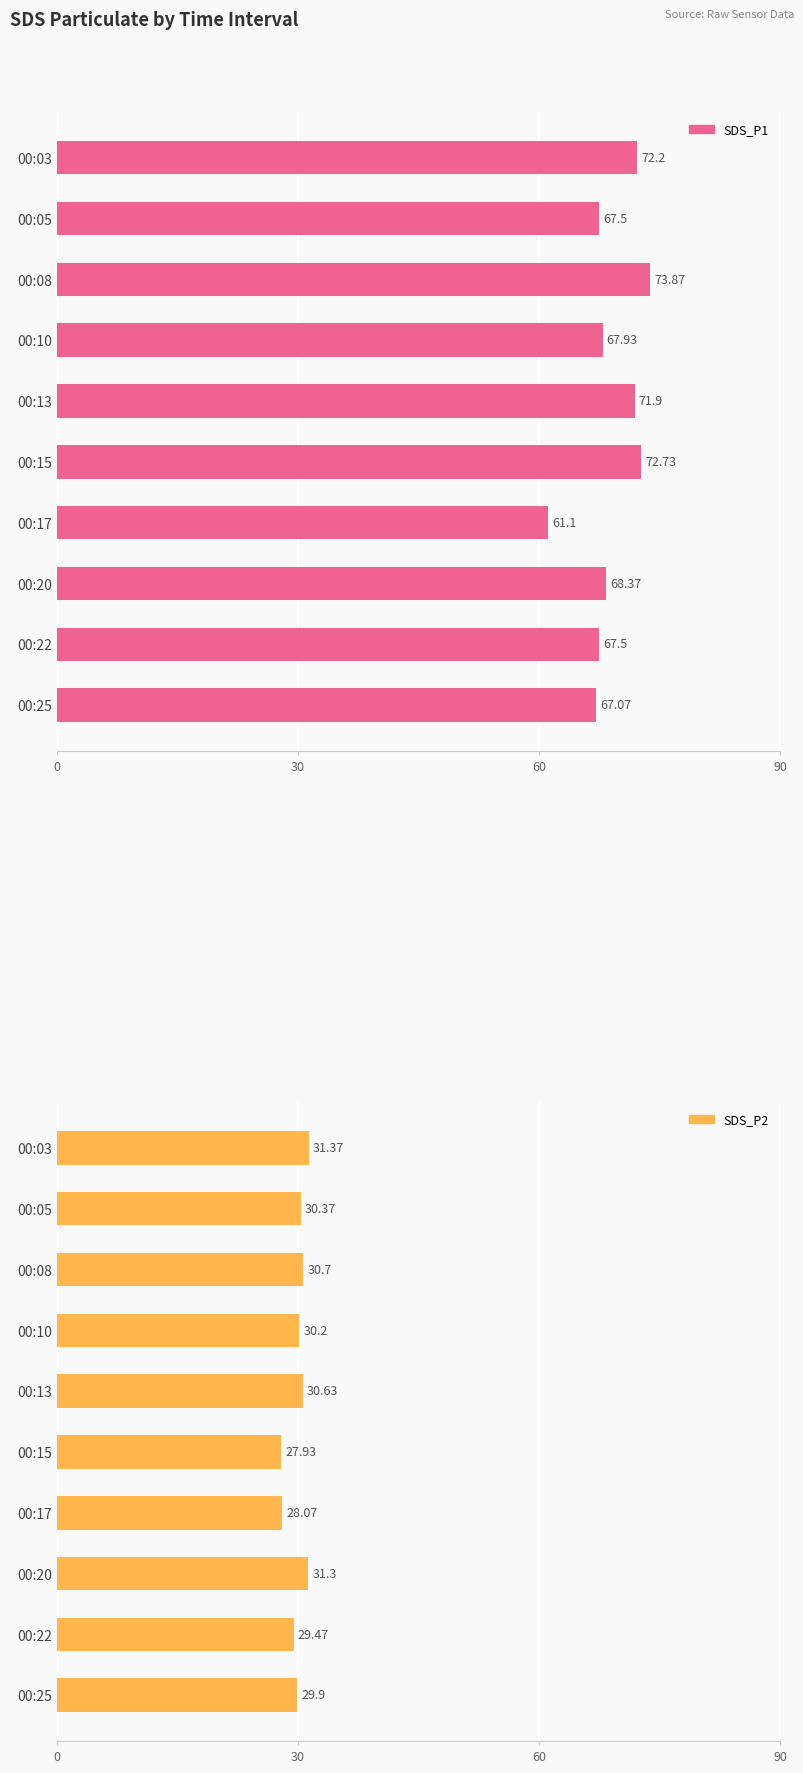

The value of SDS_P2 at 00:03 is 31.4. True or false?

True